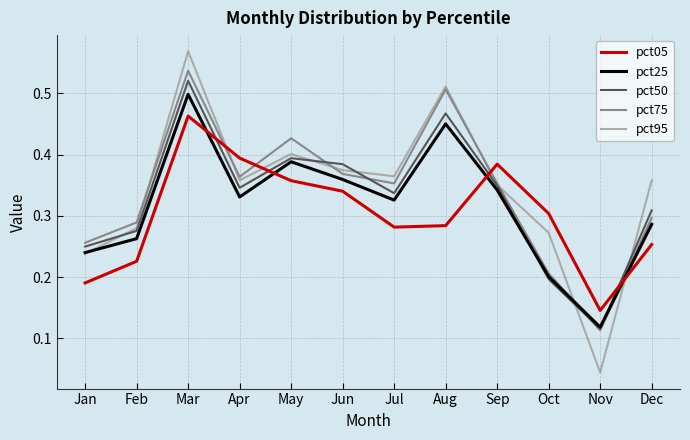

Which series has the widest spread of values?

pct95